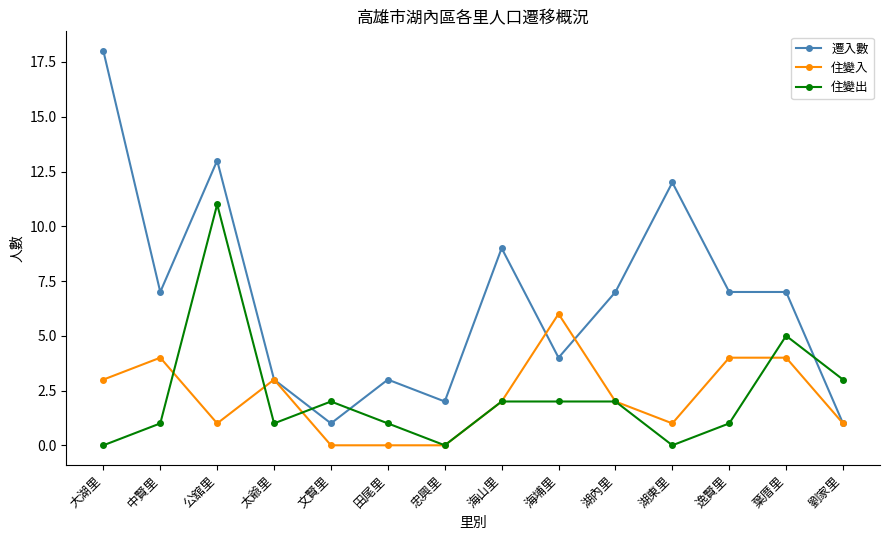

At which category does 住變入 reach its first local valley?

公舘里